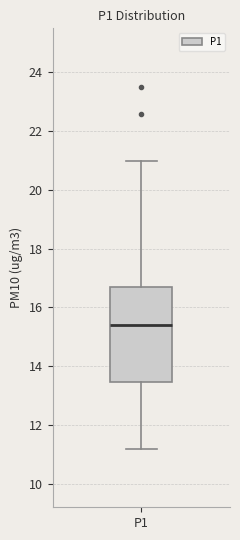

Read this box plot against the y-axis: the position of the median line, the range covered by the box, and the ends of both whiskers. The values are not printed on the chart, so give them approximately, as read against the axis.

median 15.4, box 13.4 to 16.8, whiskers 11.2 to 21.0